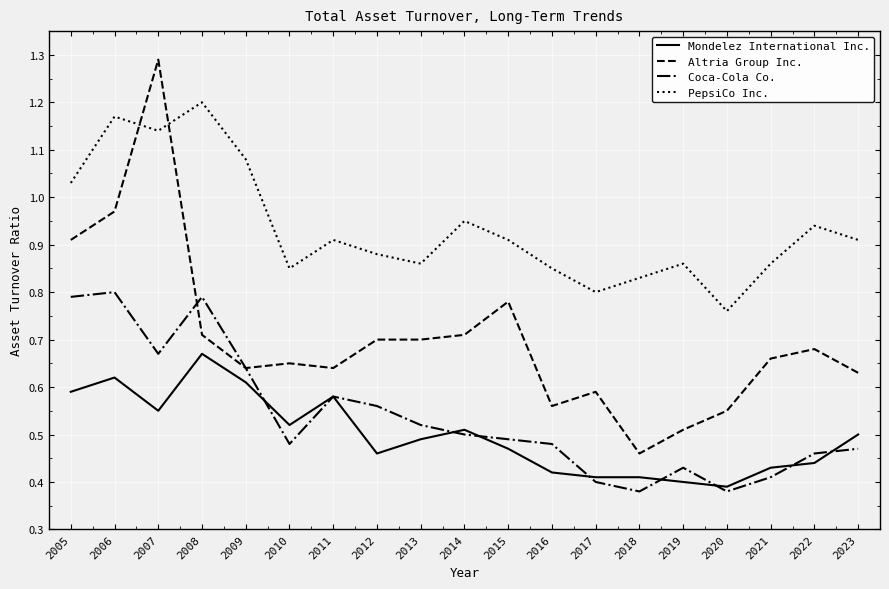

At which label is Altria Group Inc. closest to 0?

2018